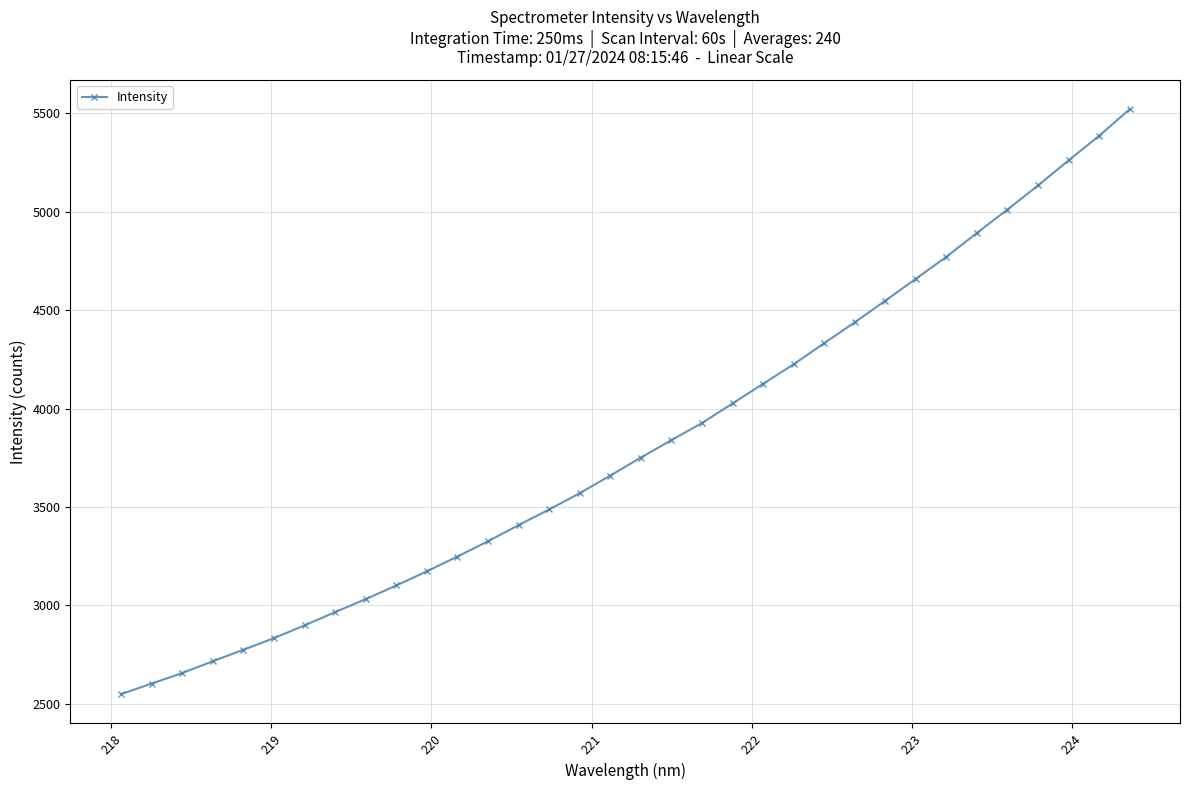

What is the value of the 29th point from the left?

4892.5